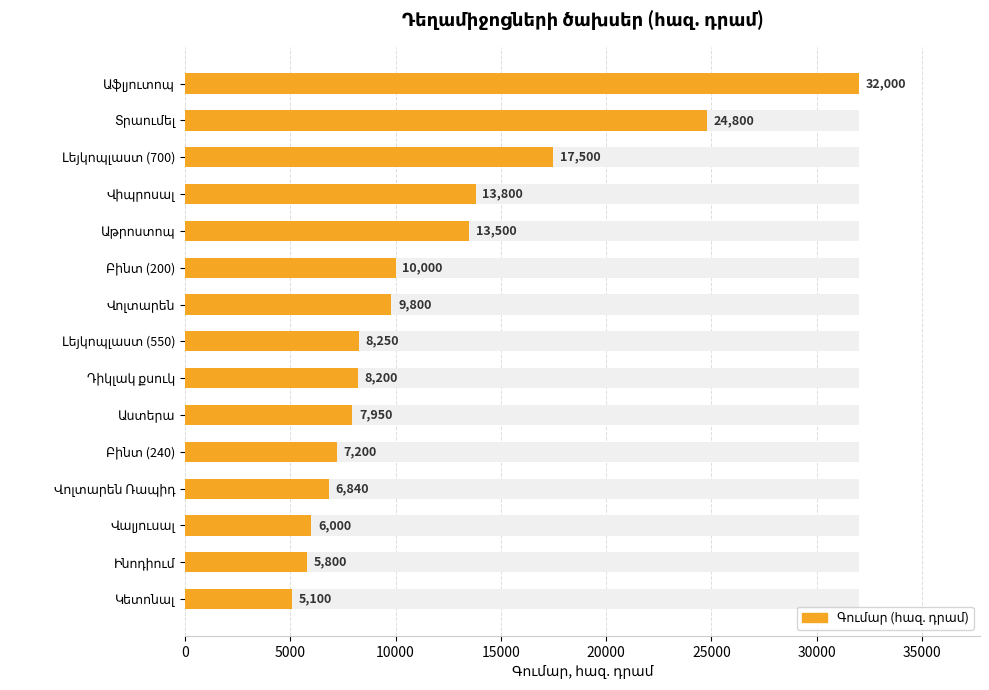

What is the difference between the second highest and second lowest values?

19000